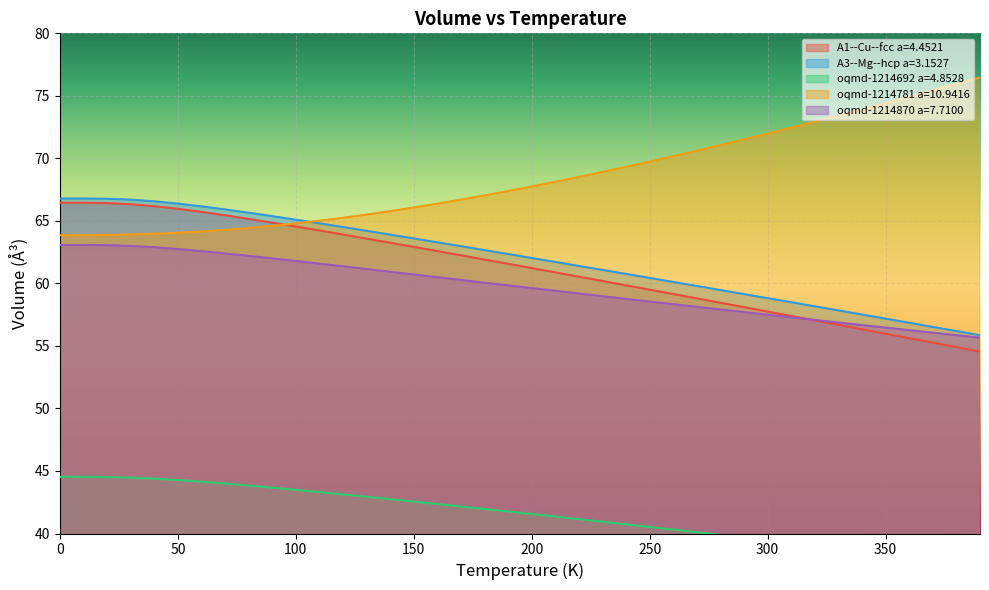

What is the average value of the oqmd-1214692 a=4.8528 series?

41.5